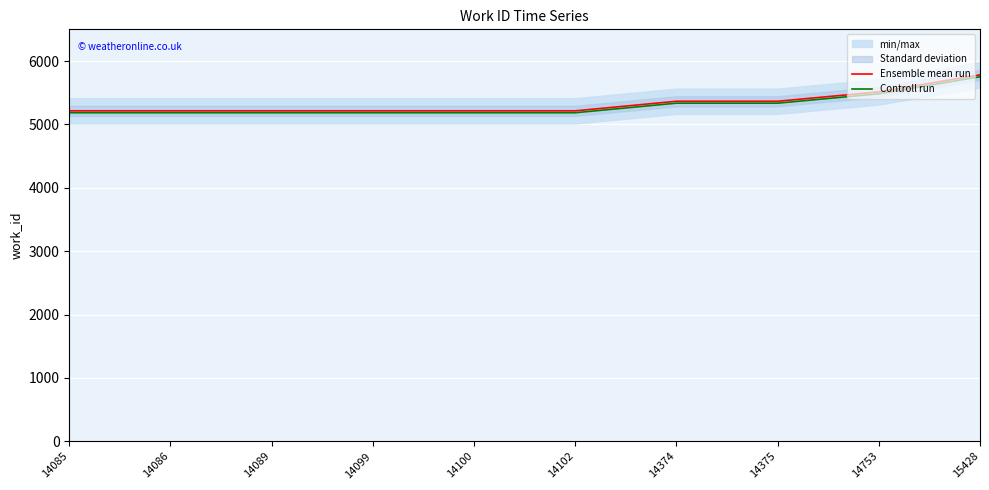

At 14089, list the series in order from largest to smallest.

Ensemble mean run, Controll run